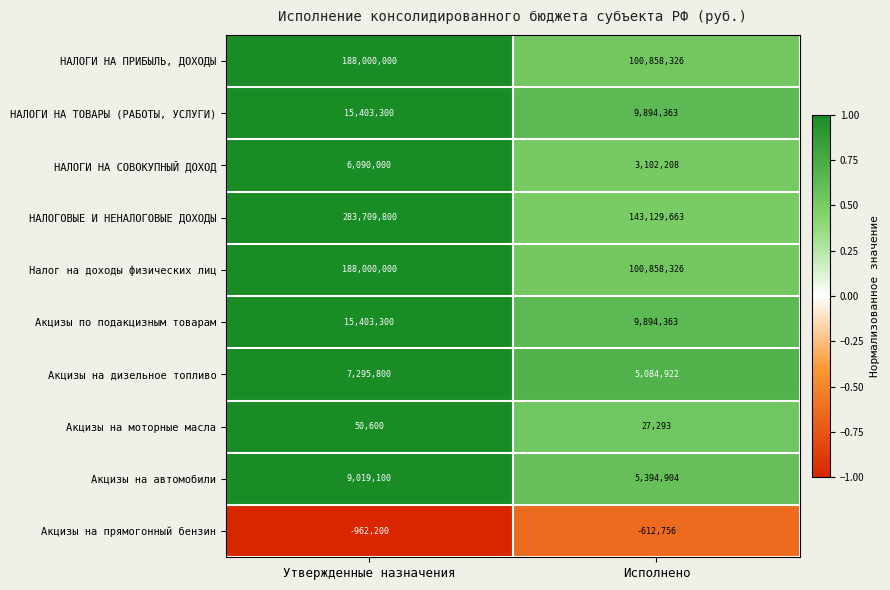

Which category has the highest value in the Акцизы на моторные масла series?

Утвержденные назначения